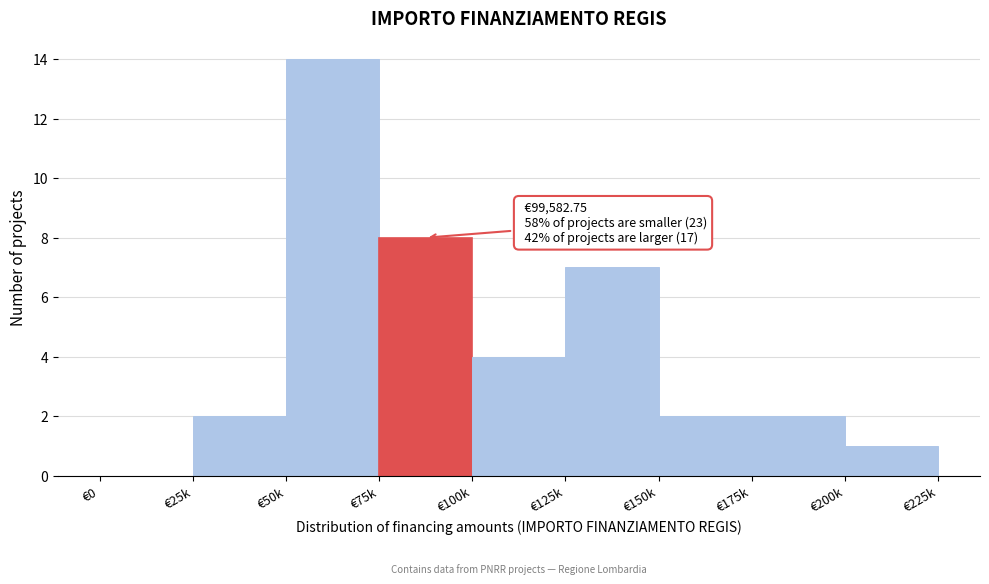

Reading left to right, transcribe all the data shown in this chart.

€0=0	€25k=2	€50k=14	€75k=8	€100k=4	€125k=7	€150k=2	€175k=2	€200k=1